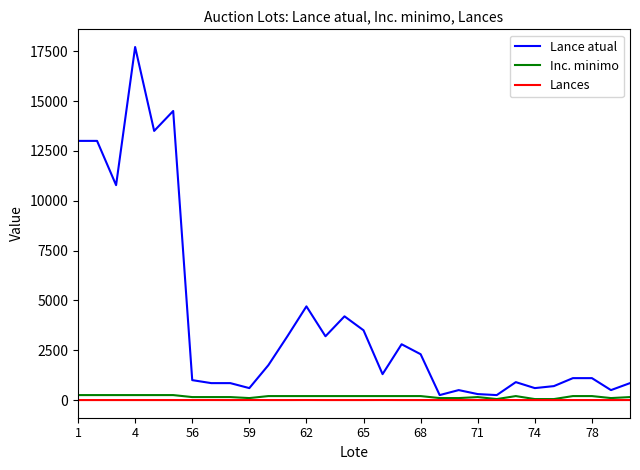

Which series has the largest total across all categories?

Lance atual